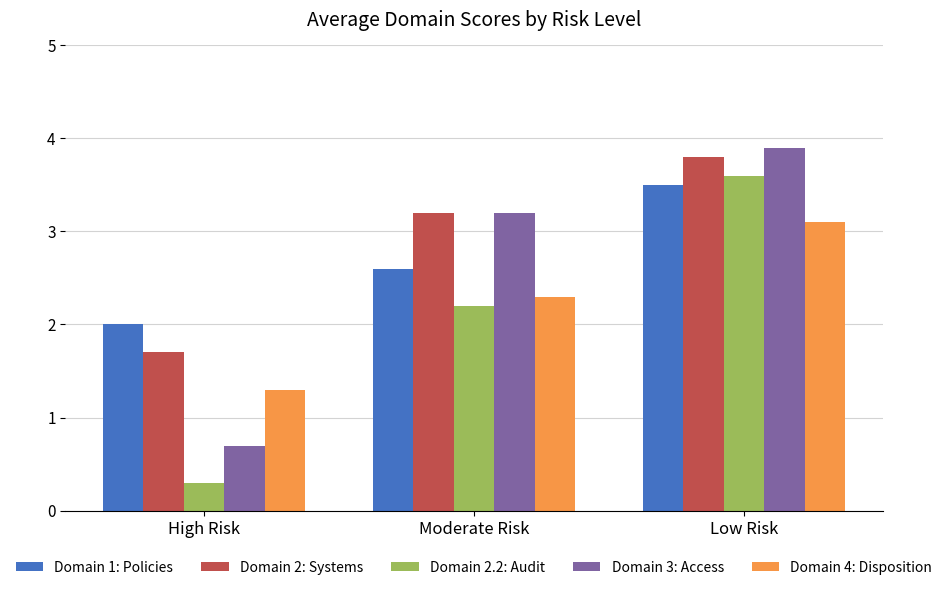

How many bars are there in each group?

5